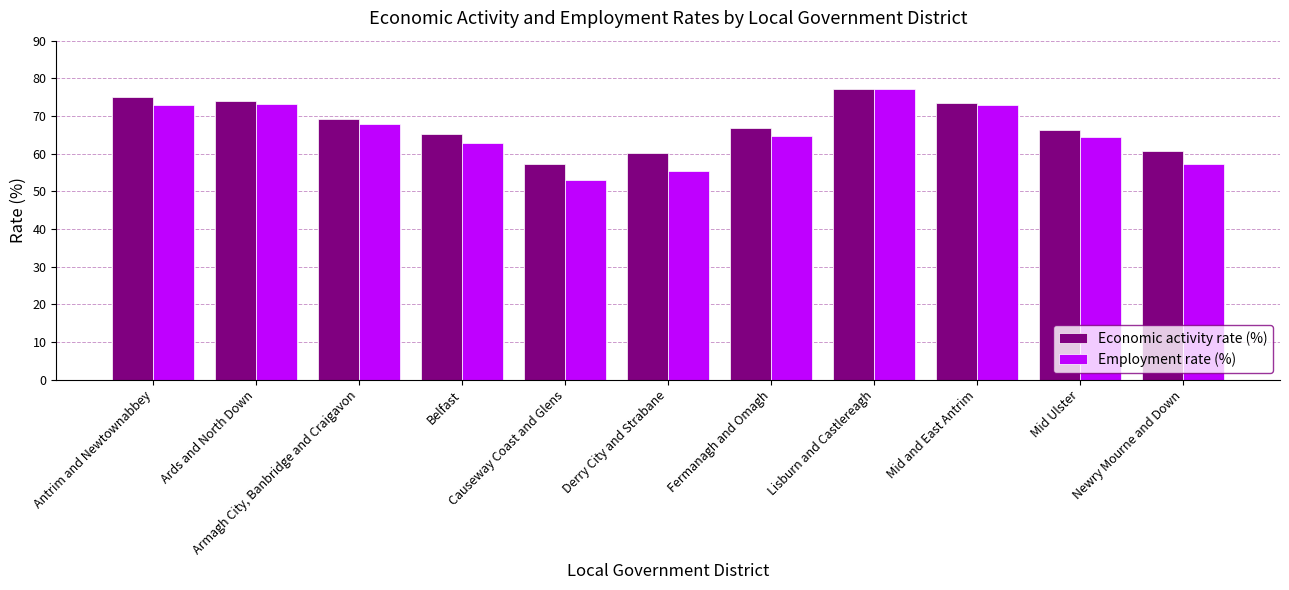

What position from the left is Belfast?

4